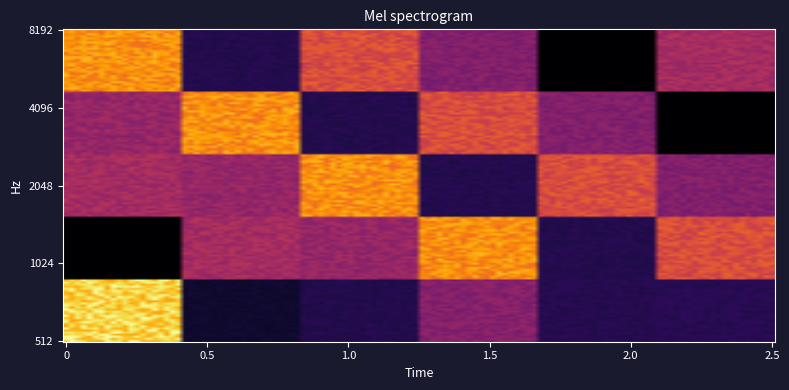

At how many categories does at least one series exceed 50?

6